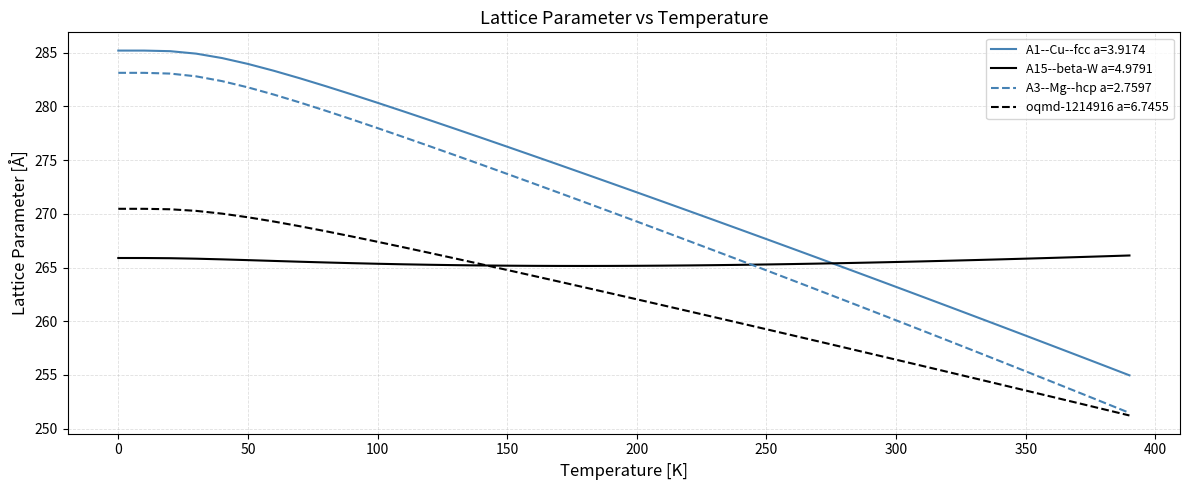

Which series has the largest range (max minus min)?

A3--Mg--hcp a=2.7597